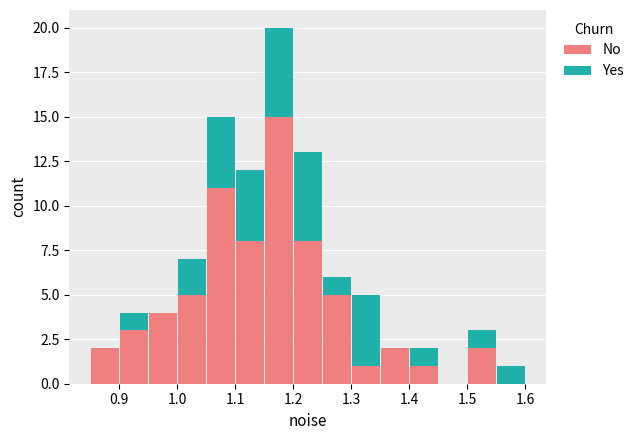

Reading left to right, list every stacked bar in this chart as the range it spans on the x-axis followed by its total height. The values are not printed on the chart, so give them approximately, as read against the axis.

0.85 to 0.90: 2
0.90 to 0.95: 4
0.95 to 1.00: 4
1.00 to 1.05: 7
1.05 to 1.10: 15
1.10 to 1.15: 12
1.15 to 1.20: 20
1.20 to 1.25: 13
1.25 to 1.30: 6
1.30 to 1.35: 5
1.35 to 1.40: 2
1.40 to 1.45: 2
1.45 to 1.50: 0
1.50 to 1.55: 3
1.55 to 1.60: 1